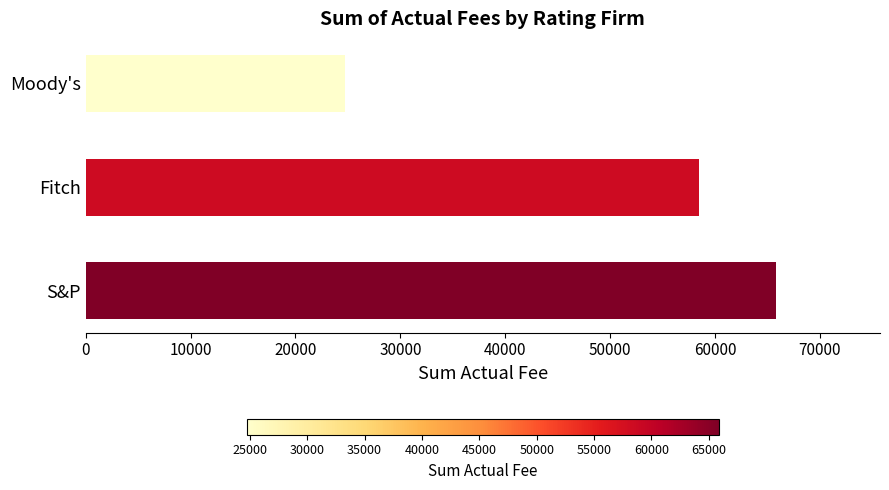

How many values are below 58500?

1